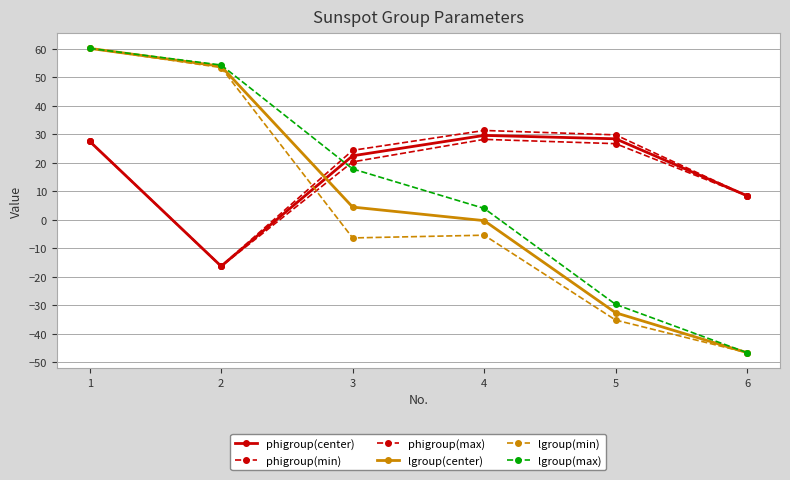

How many values in the phigroup(center) series exceed 27?

3